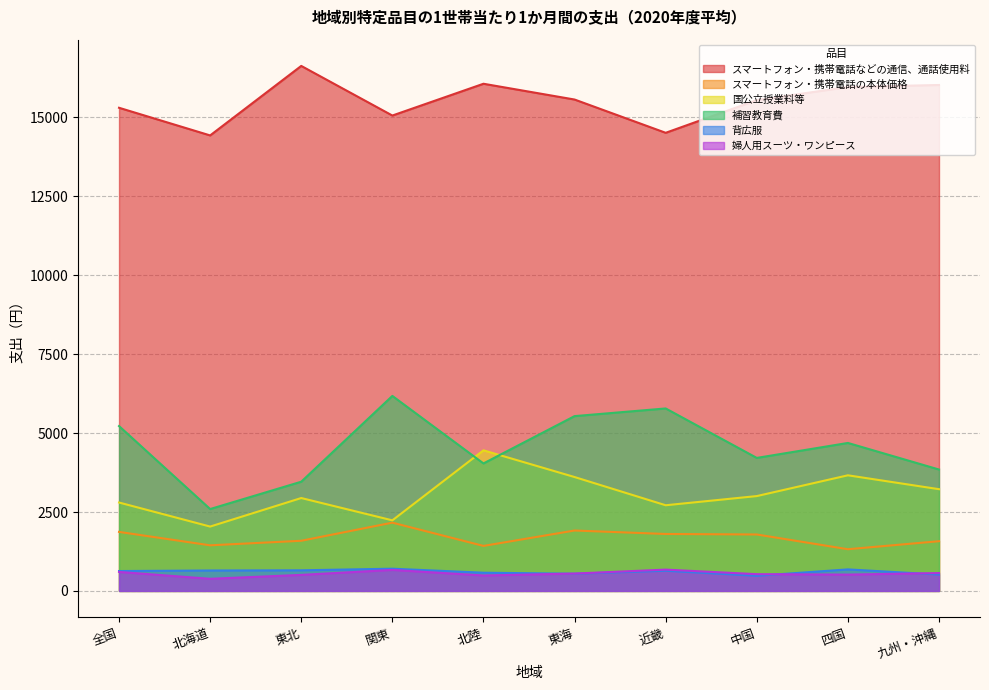

How many interior local peaks does the 補習教育費 series have?

3